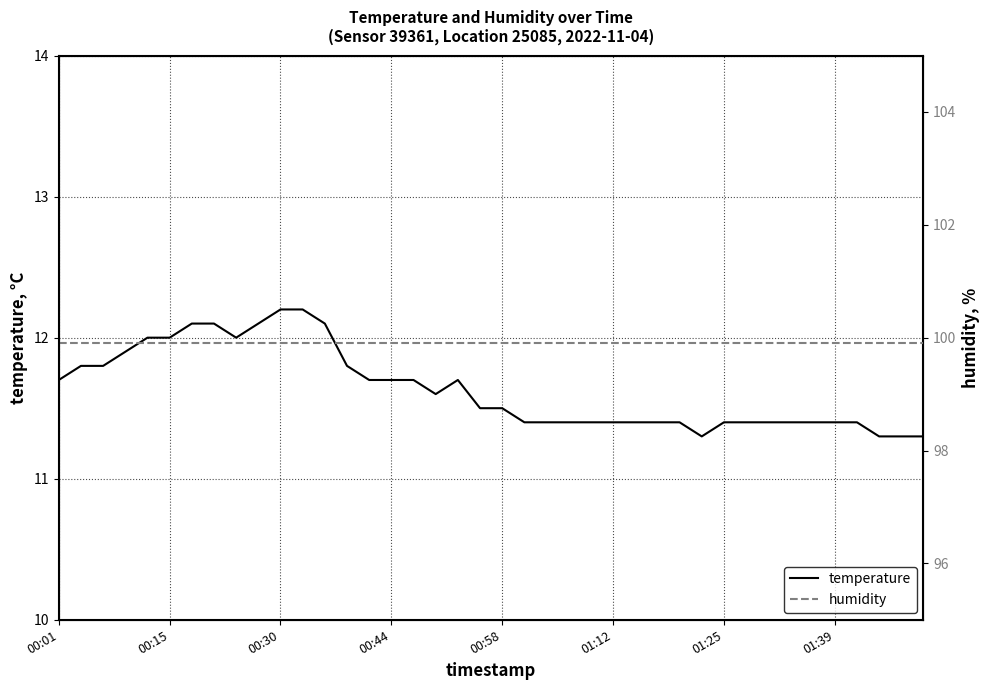

True or false: humidity and temperature intersect in this chart.

False